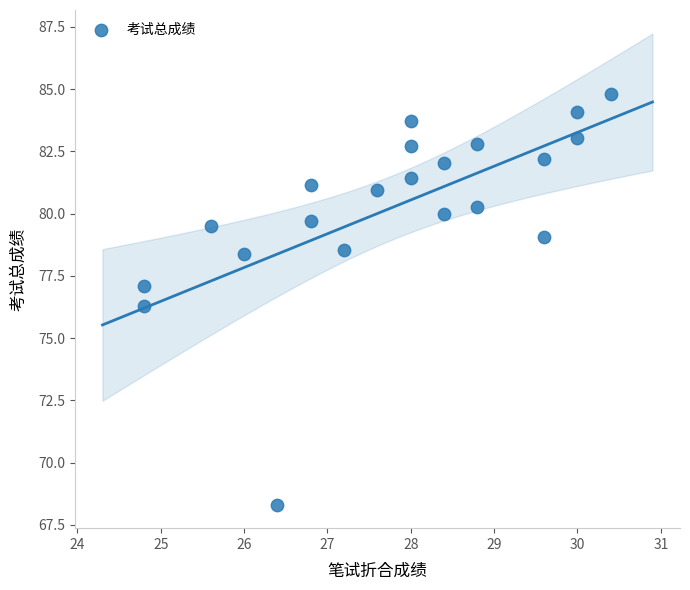

What is the range of Y values (max minus min)?

16.5